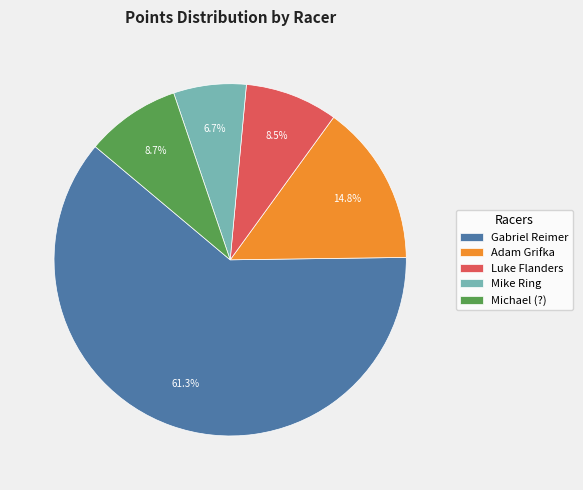

To the nearest percent, what portion does Adam Grifka represent?

15%